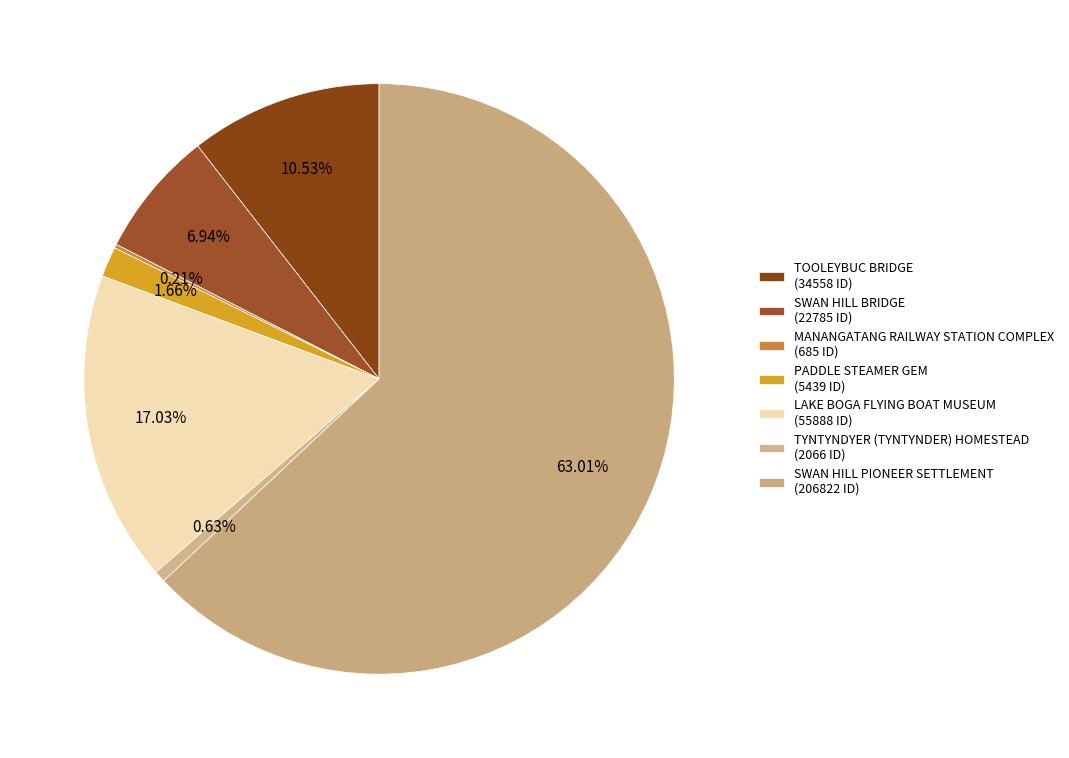

To the nearest percent, what is the difference between the largest and smallest slice percentages?

63%